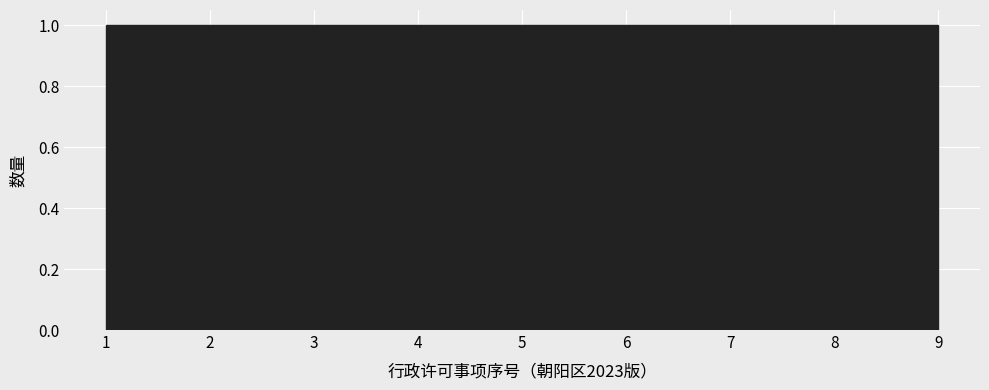

Reading left to right, list every bar in this chart as the range it spans on the x-axis followed by its height. Neither the bar edges nor the heights are printed on the chart, so give them approximately, as read against the axes.

1.0 to 1.9: 1
1.9 to 2.8: 1
2.8 to 3.7: 1
3.7 to 4.6: 1
4.6 to 5.4: 1
5.4 to 6.3: 1
6.3 to 7.2: 1
7.2 to 8.1: 1
8.1 to 9.0: 1